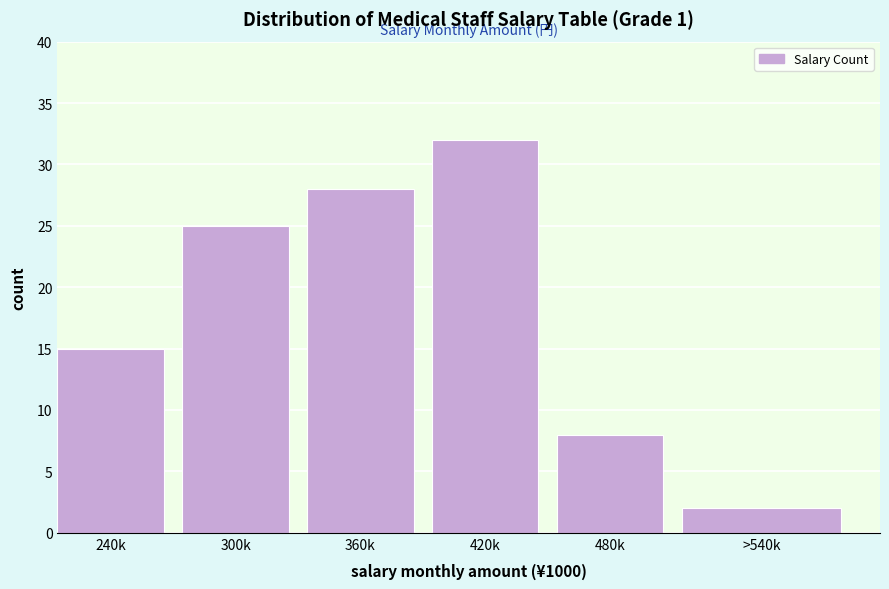

Reading left to right, list all the values displayed in this chart.

15	25	28	32	8	2